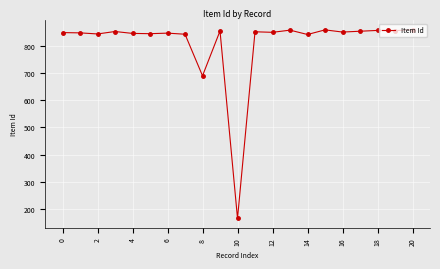

What is the sum of all values?

17024